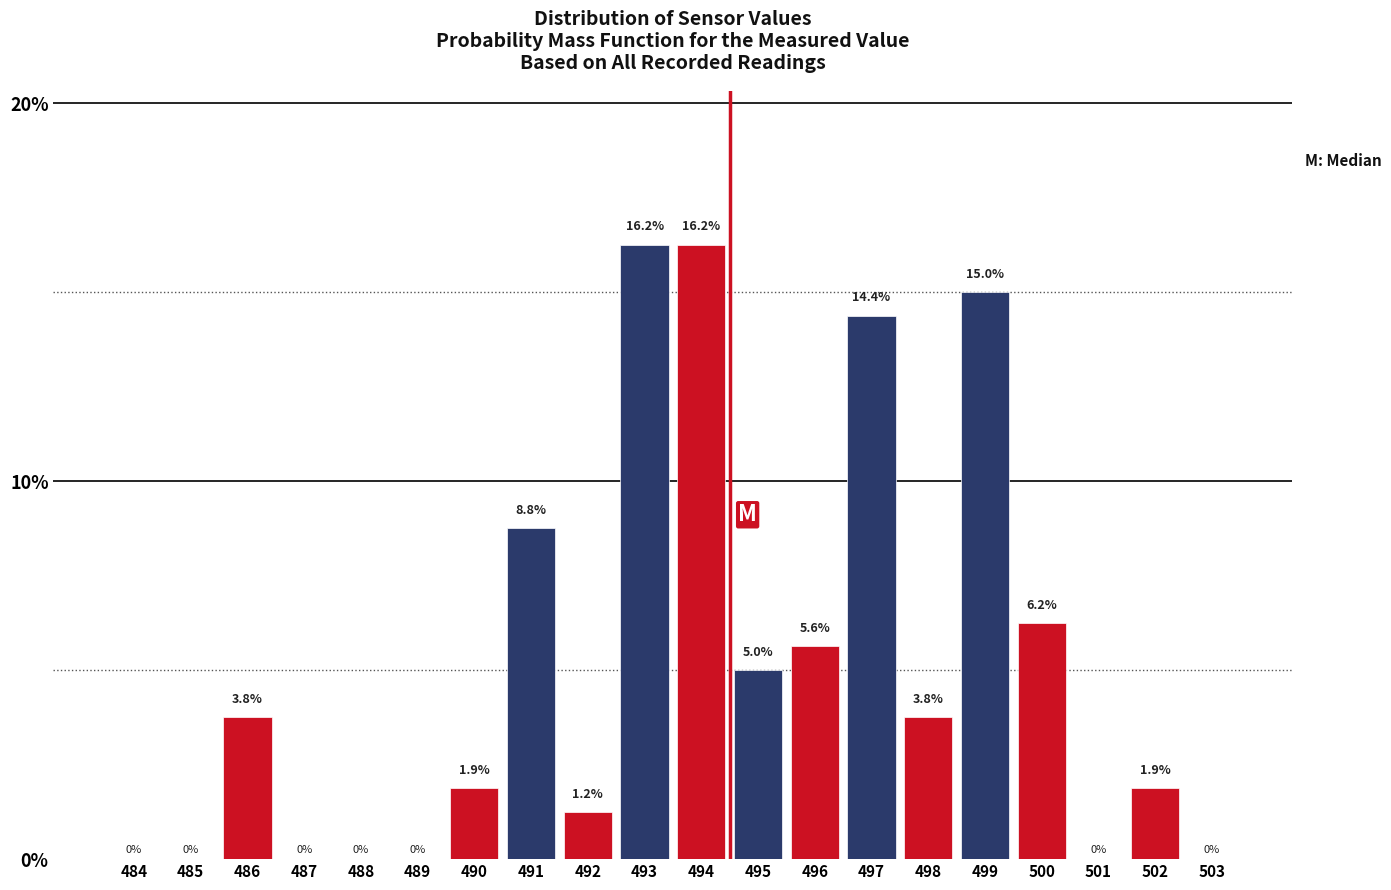

The chart shows a value of 7.7 at 495. True or false?

False